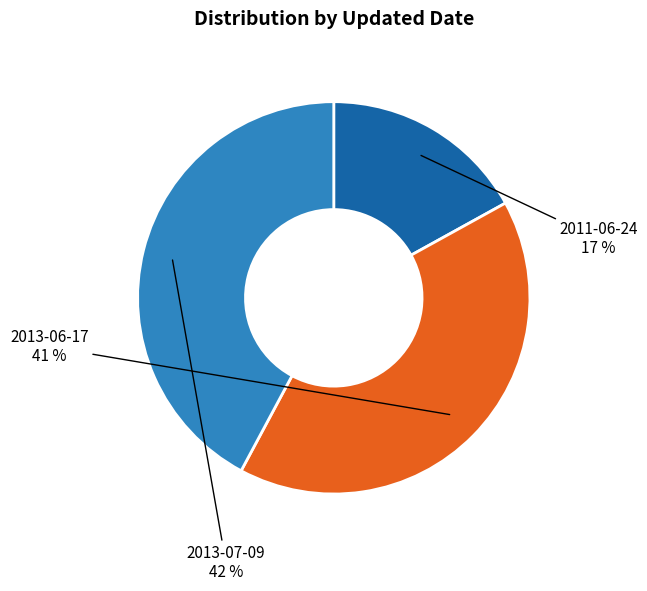

How many slices are in this pie chart?

3